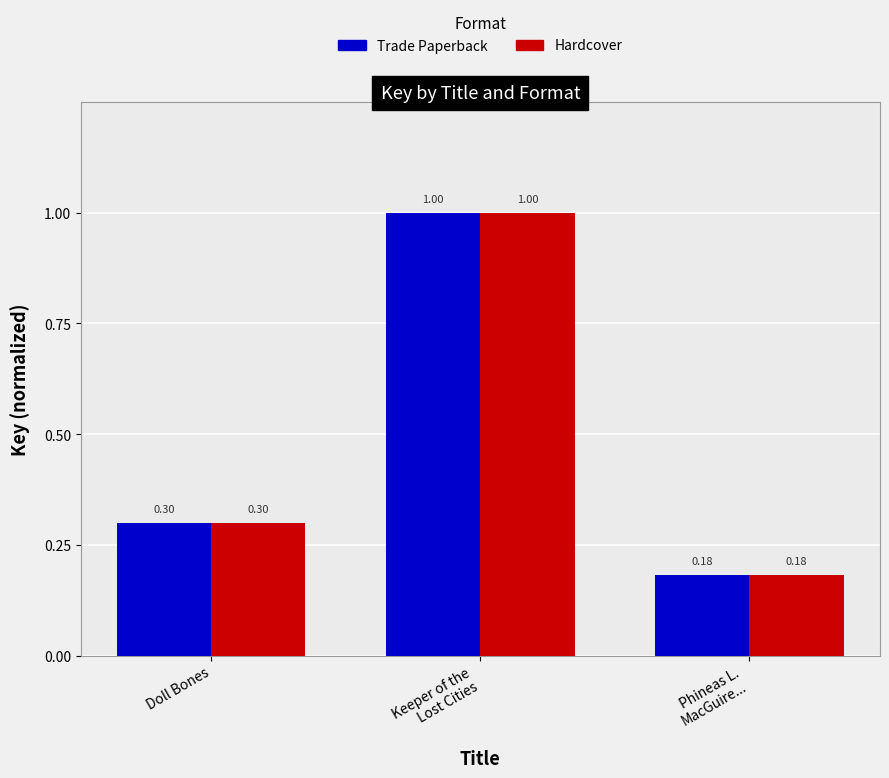

At how many categories does at least one series exceed 0?

3